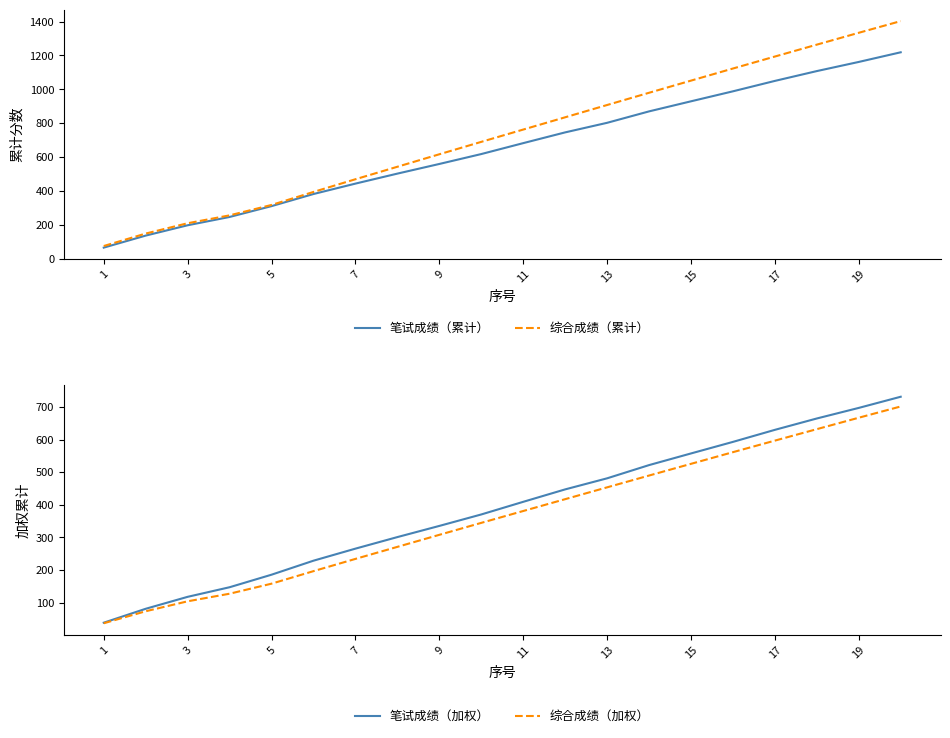

What is the maximum value for 笔试成绩（累计）?

1218.5